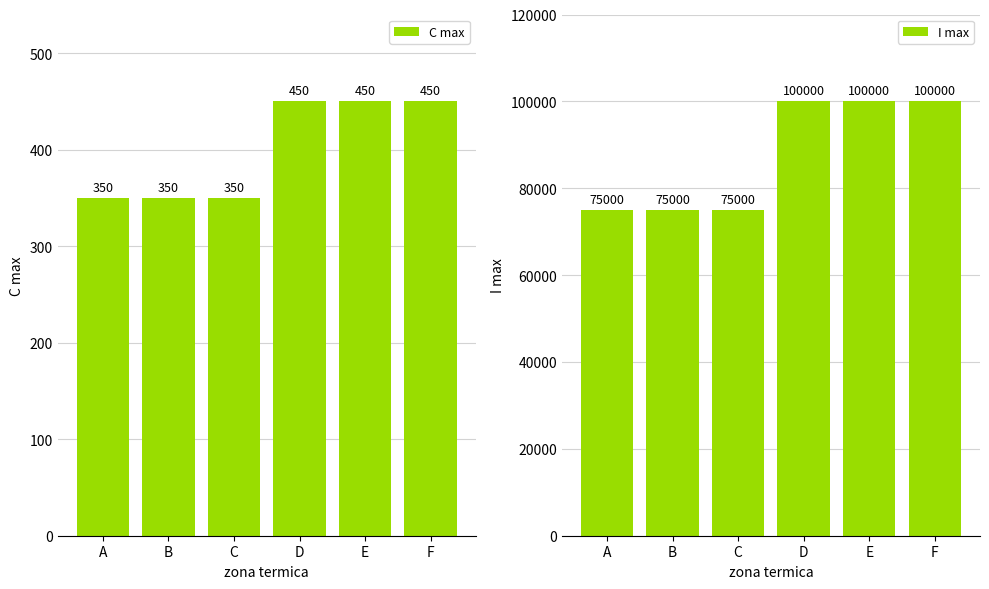

How many data points does each series have?

6